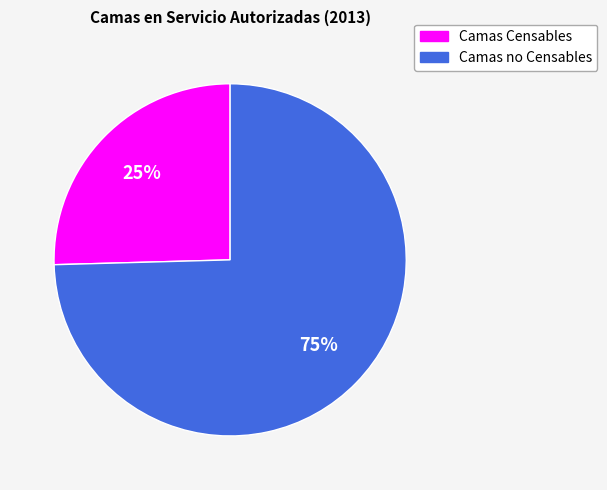

Which slice is the largest?

Camas no Censables